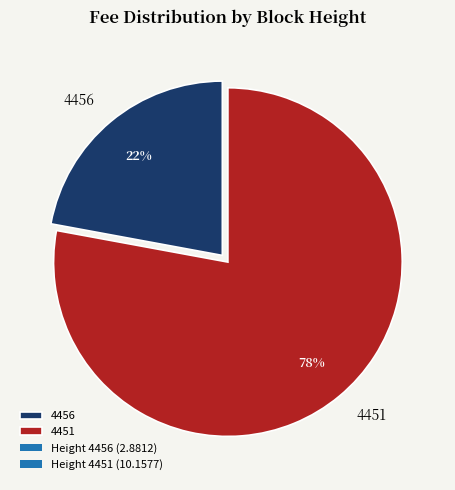

True or false: 4456 accounts for 22% of the total.

True